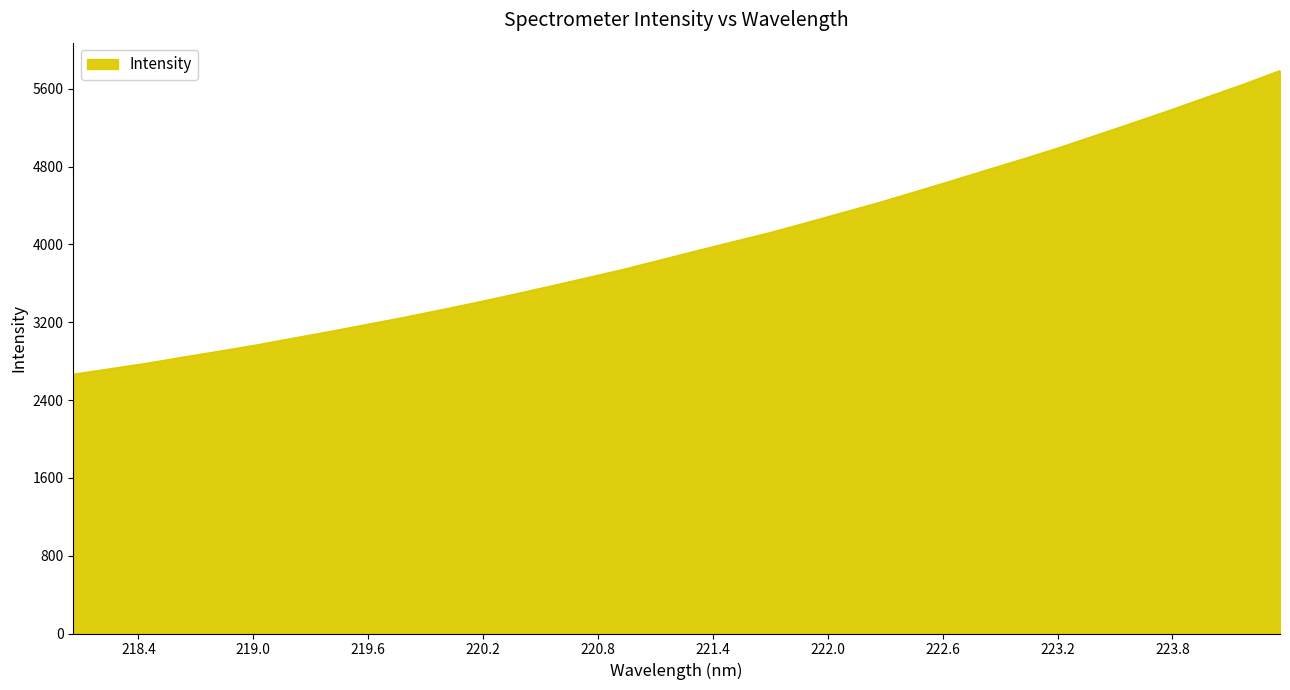

What is the greatest value displayed?

5785.9